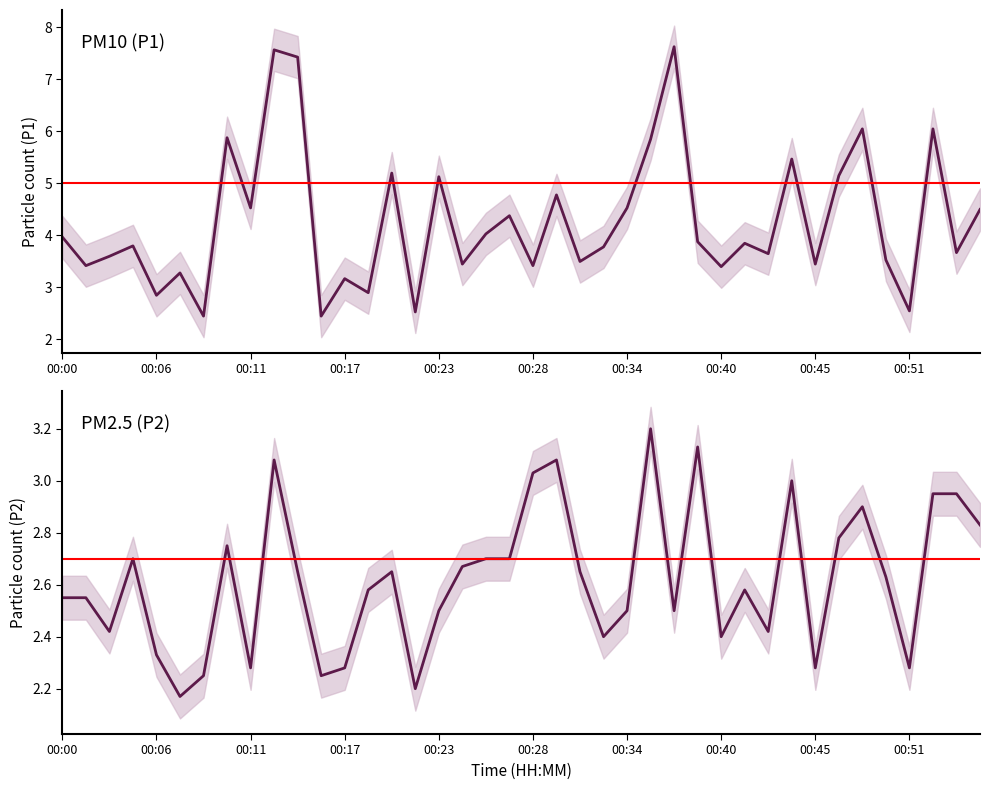

What is the sum of the P2 (PM2.5) values at 12 and 22?

4.9